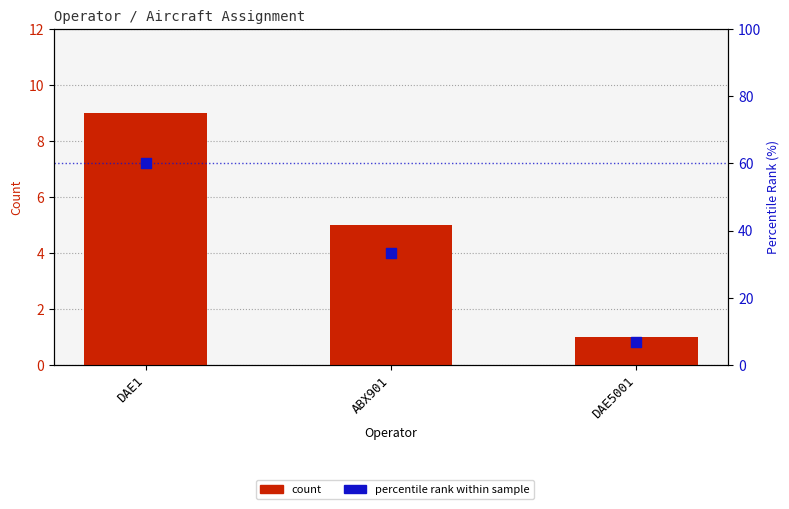

What is the total value across all series at DAE1?

69.0